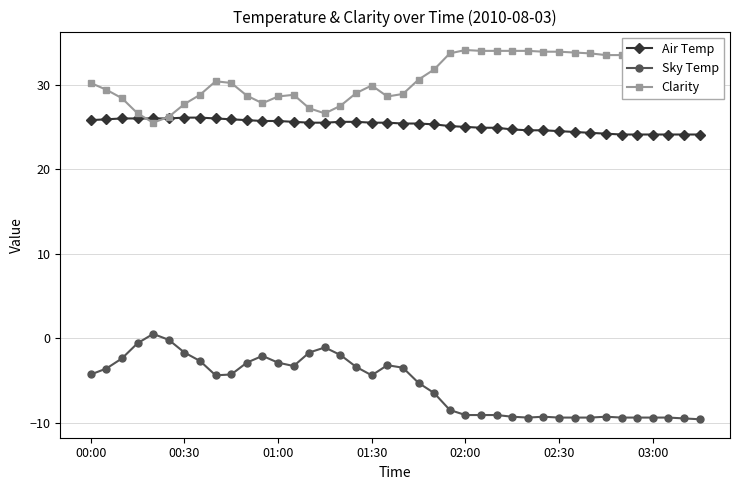

What is the value of the Air Temp point at the 25th from the left?

25.0